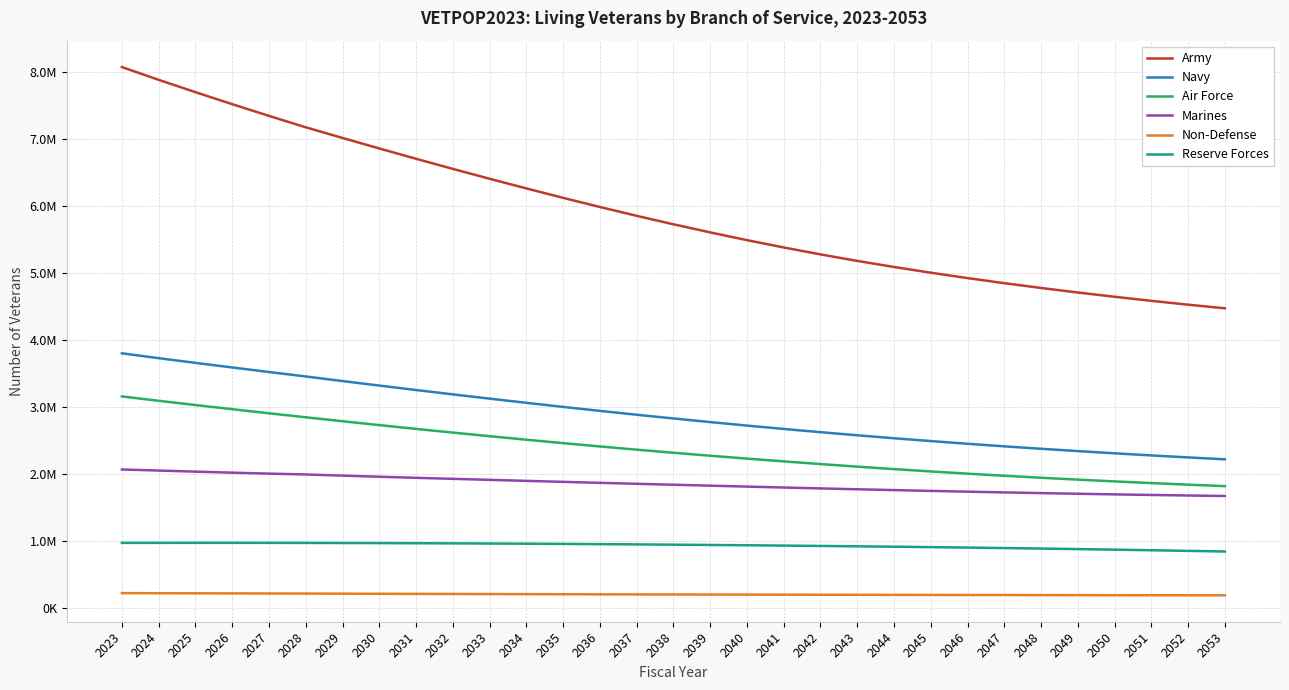

Is this an area chart (filled region under the line)?

No